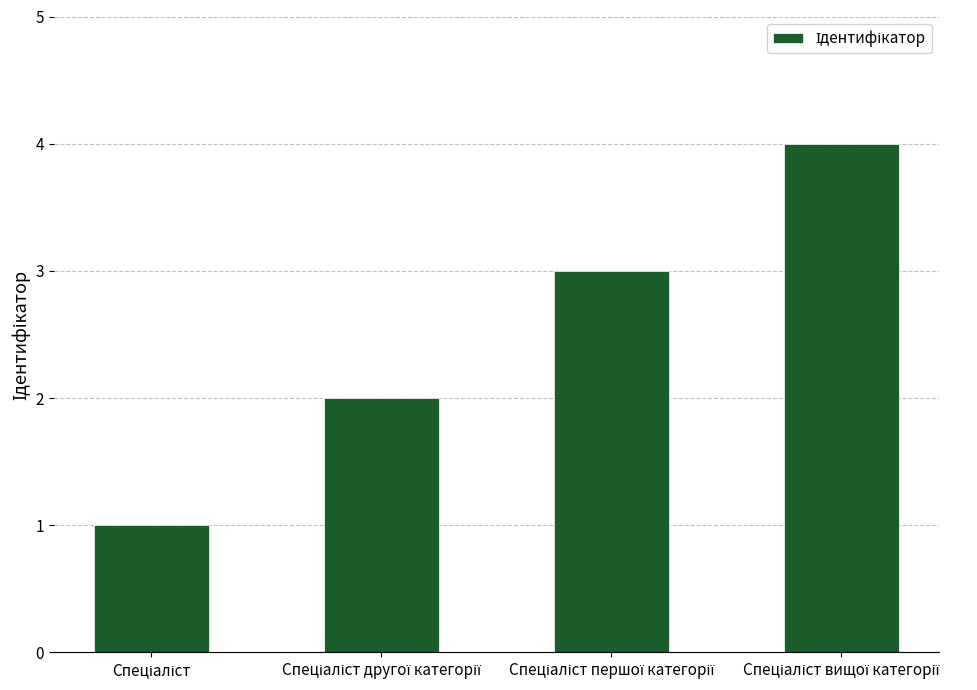

What is the sum of all values?

10